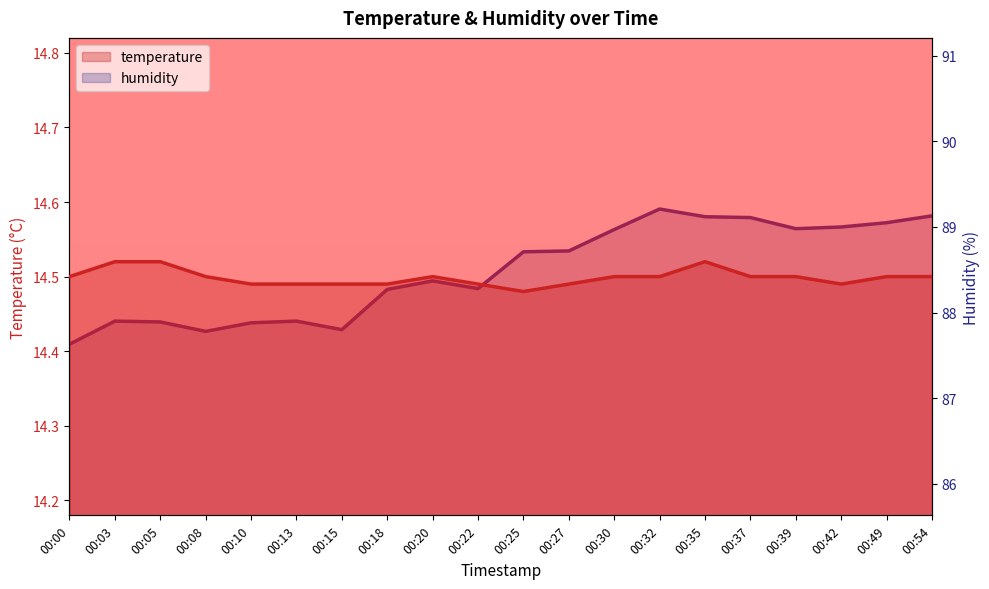

Where does the humidity series first go above 88?

00:18